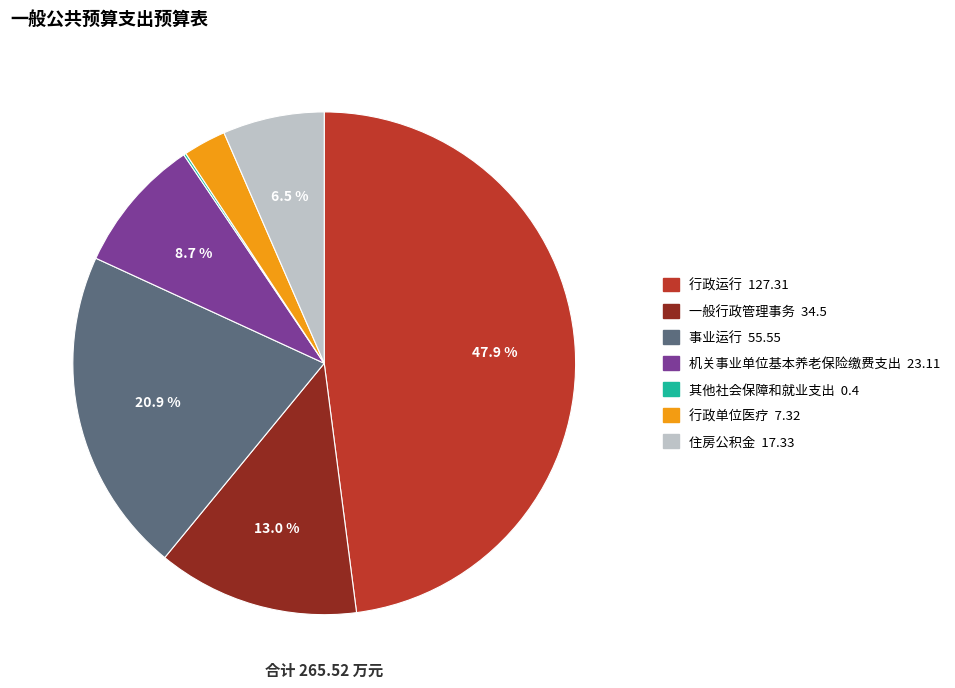

Is there a majority slice in this chart?

No